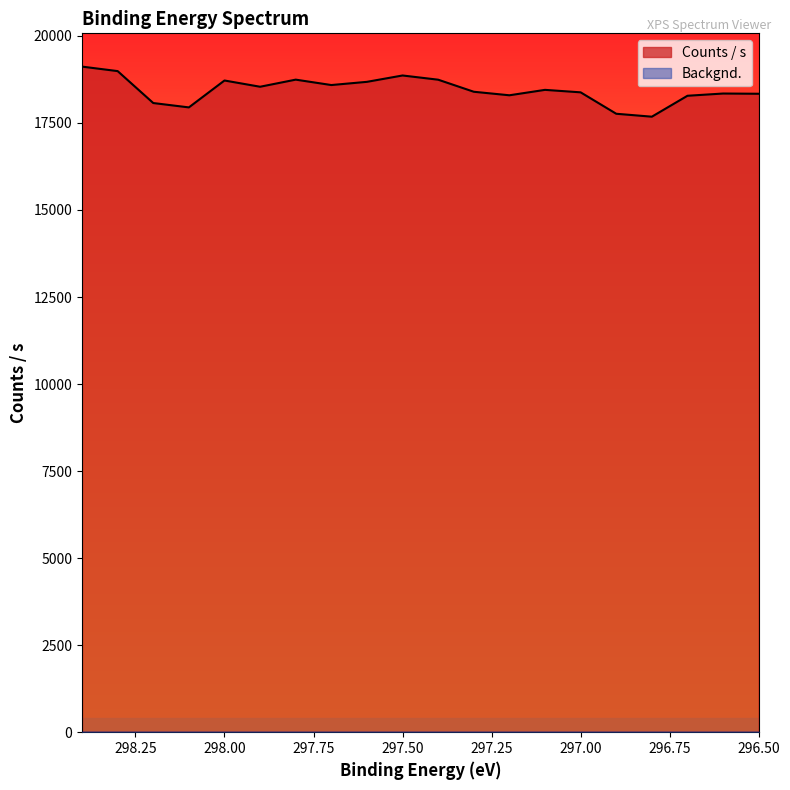

How many points are higher than both their immediate neighbors (excluding endpoints)?

5